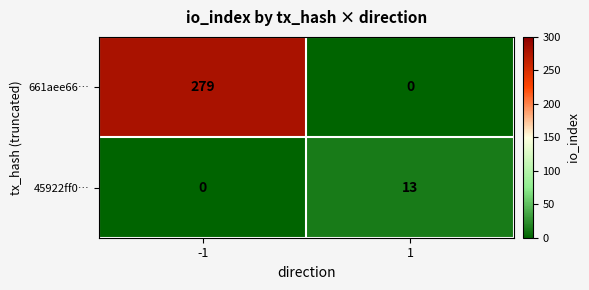

Which series has the widest spread of values?

661aee66…